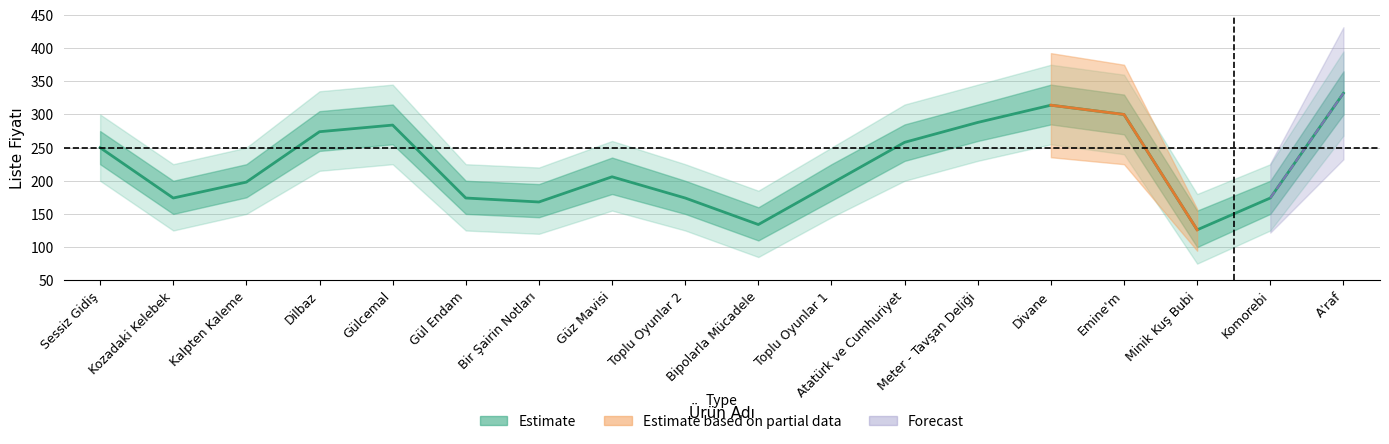

Count the number of categories in the chart.

18